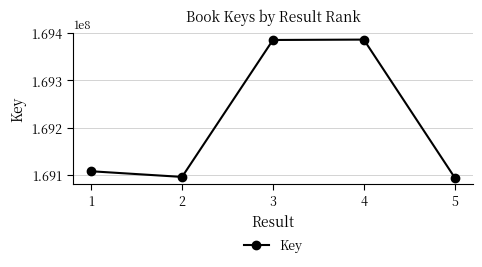

How many lines are shown in the chart?

1